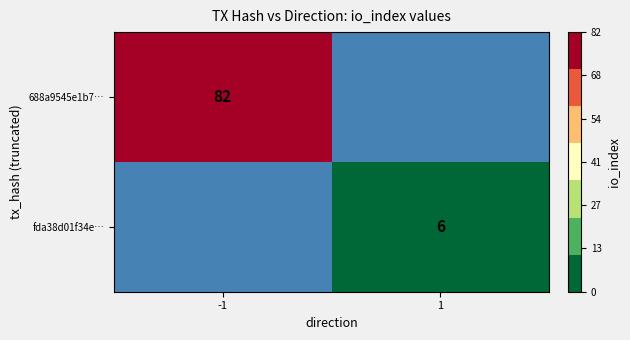

Is the value of fda38d01f34e… at 1 greater than the value of 688a9545e1b7… at -1?

No